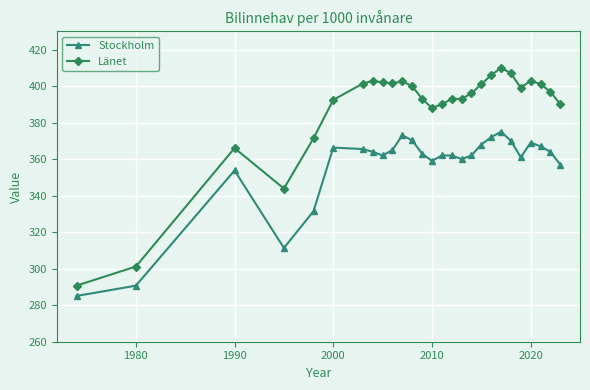

How many lines are shown in the chart?

2